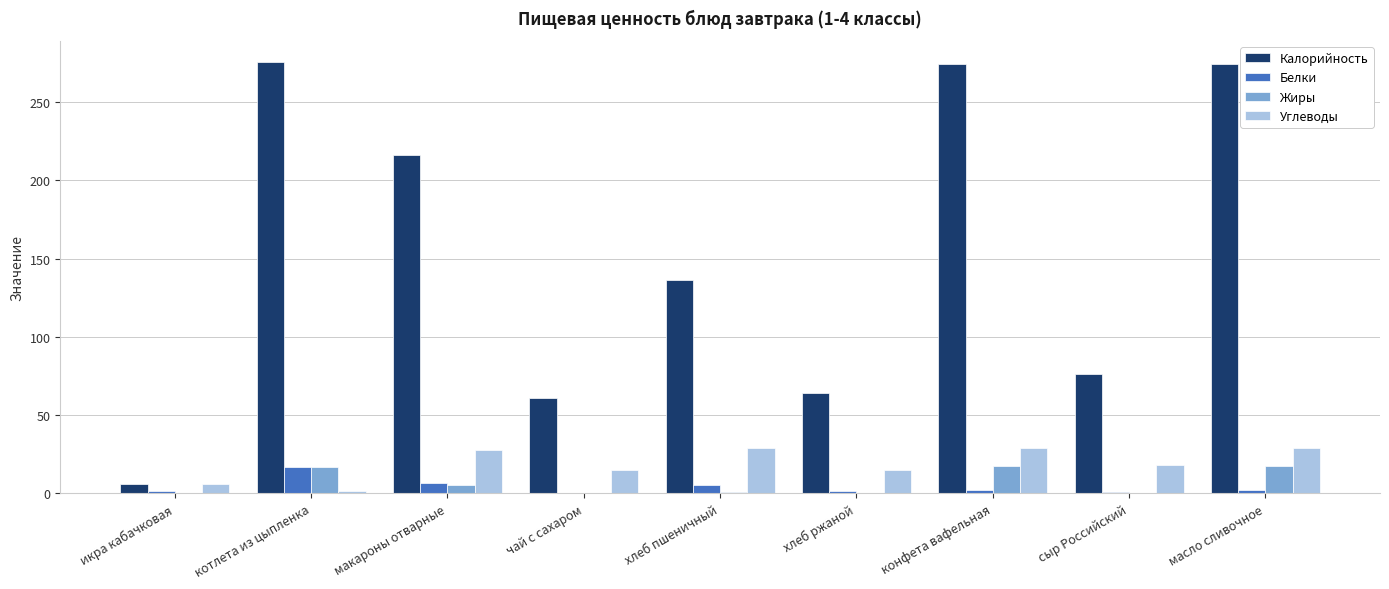

Is the value of Белки at хлеб пшеничный greater than the value of Жиры at котлета из цыпленка?

No